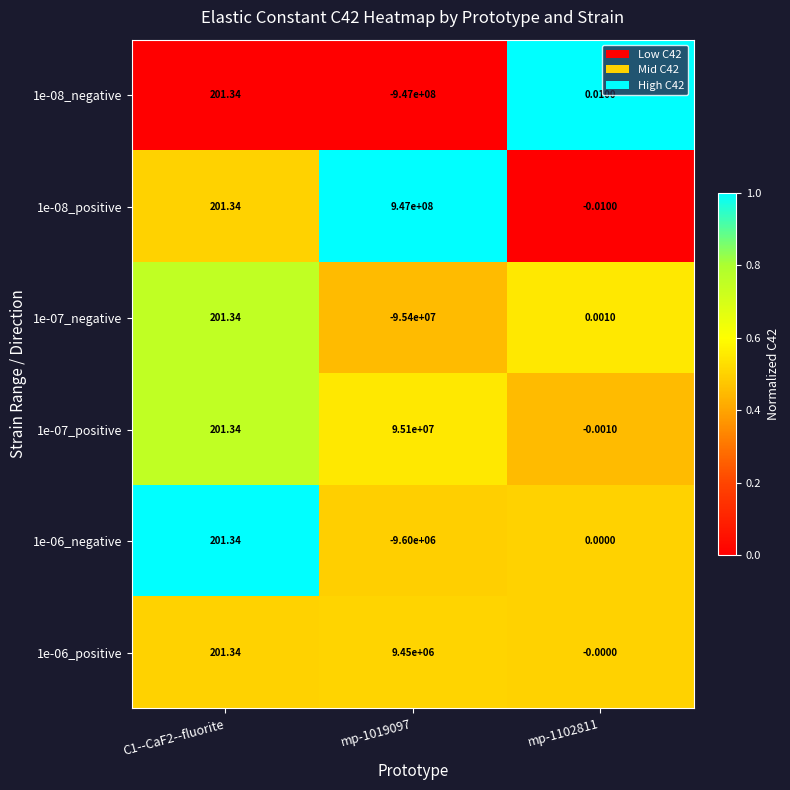

Is the value of 1e-07_positive at mp-1102811 greater than the value of 1e-08_positive at C1--CaF2--fluorite?

No